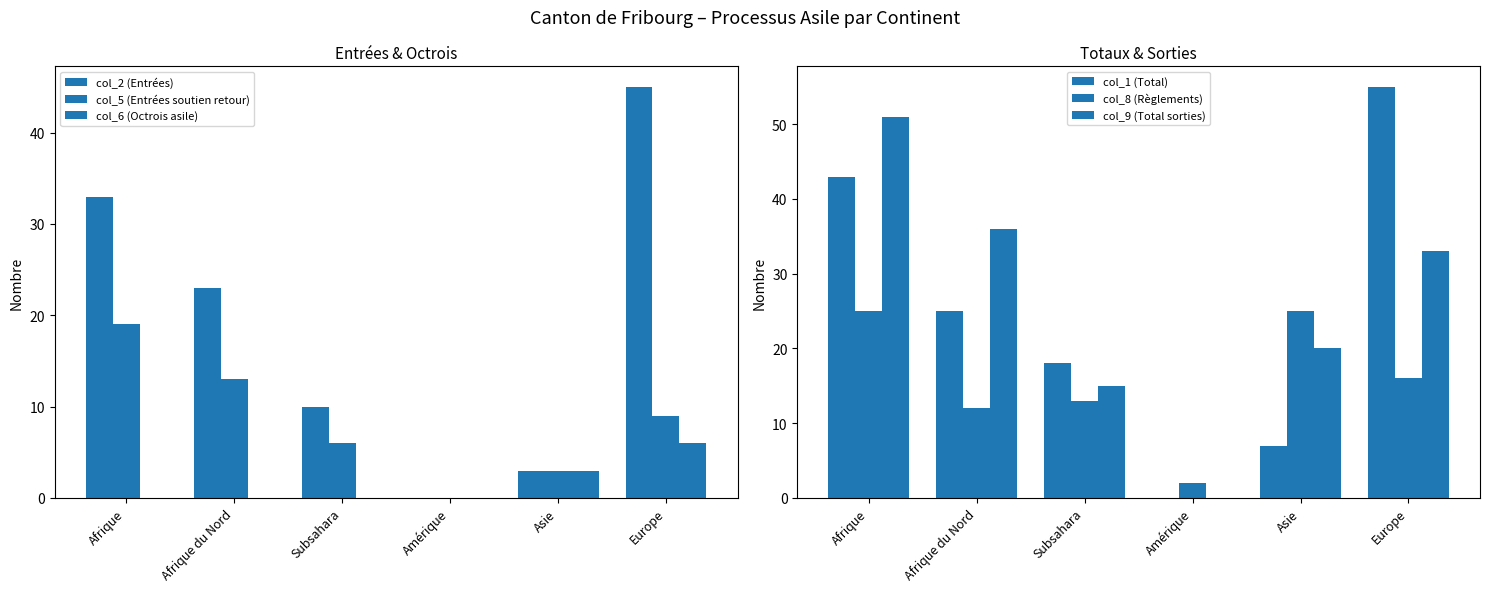

Is the value of col_2 (Entrées) at Europe greater than the value of col_6 (Octrois asile) at Afrique?

Yes